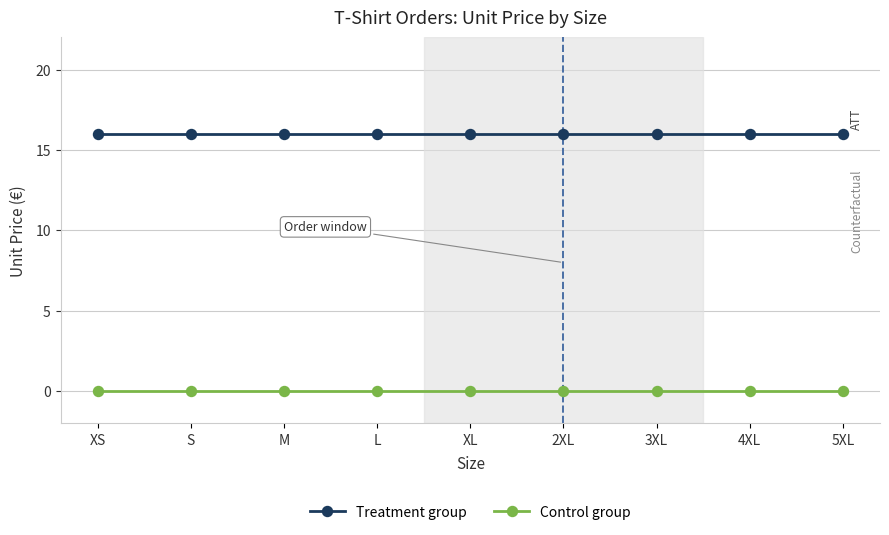

How many series are shown in this chart?

2